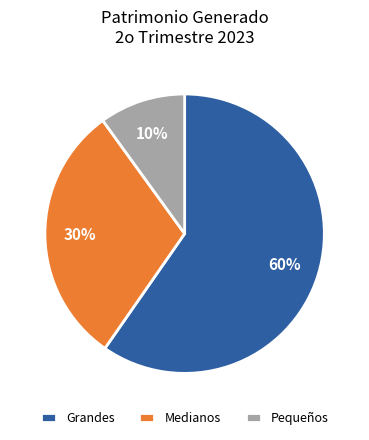

To the nearest percent, what is the difference between the largest and smallest slice percentages?

50%